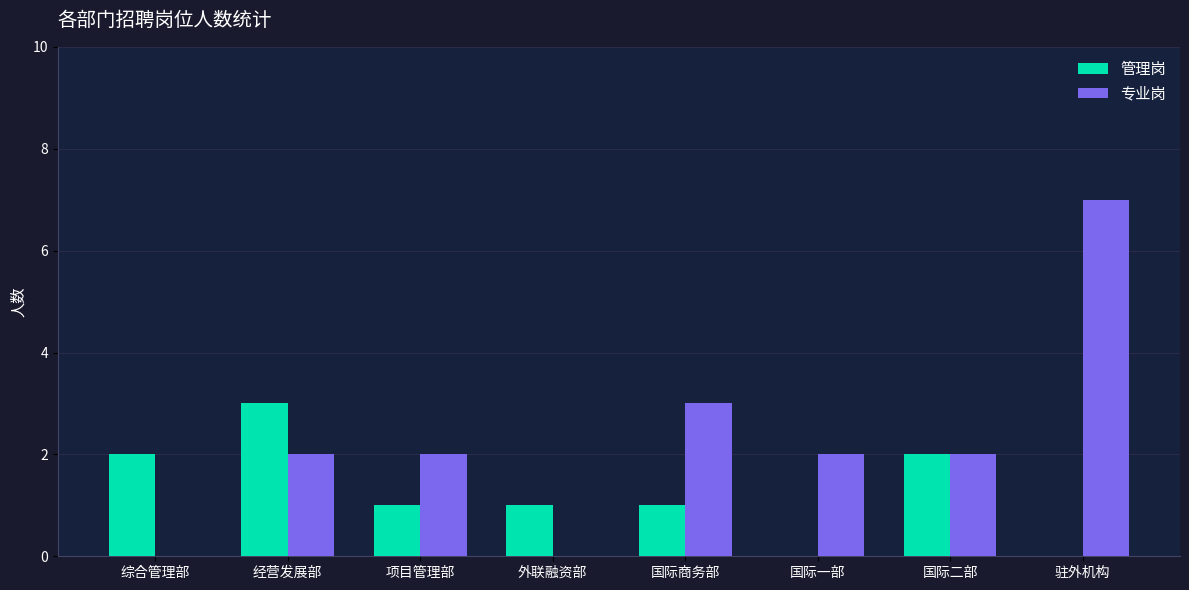

Reading left to right, transcribe all the data shown in this chart.

管理岗: 综合管理部=2	经营发展部=3	项目管理部=1	外联融资部=1	国际商务部=1	国际一部=0	国际二部=2	驻外机构=0
专业岗: 综合管理部=0	经营发展部=2	项目管理部=2	外联融资部=0	国际商务部=3	国际一部=2	国际二部=2	驻外机构=7